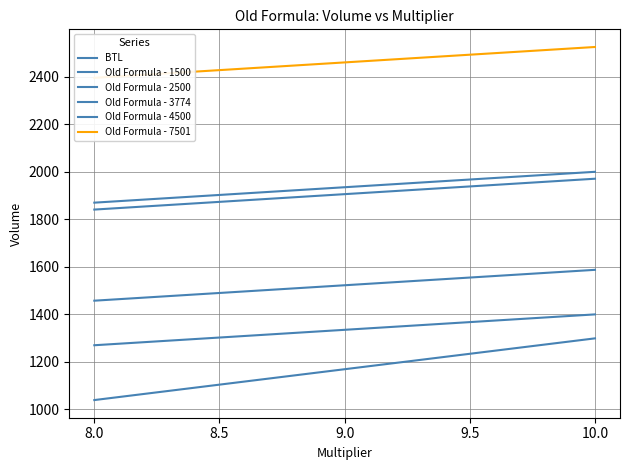

Which series has the largest total across all categories?

Old Formula - 7501